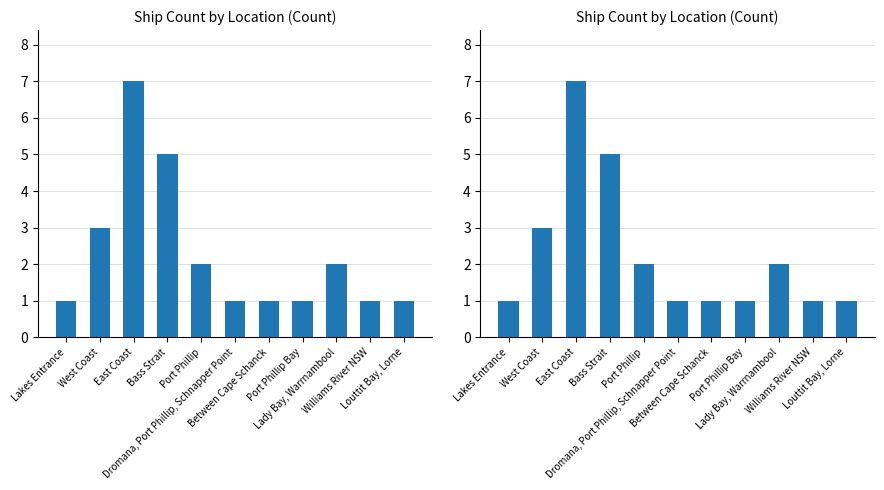

What is the greatest value displayed?

7